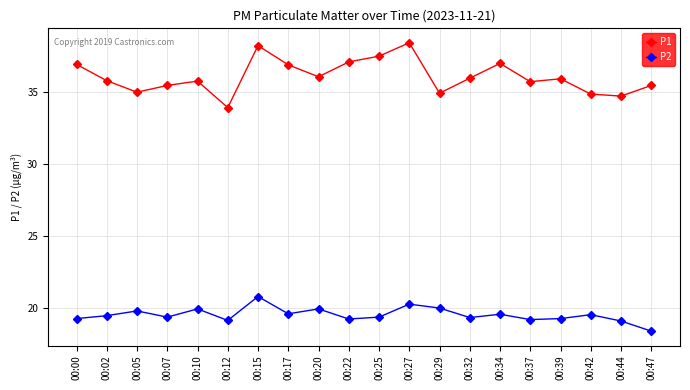

Is the value of P2 at 00:25 greater than the value of P1 at 00:42?

No